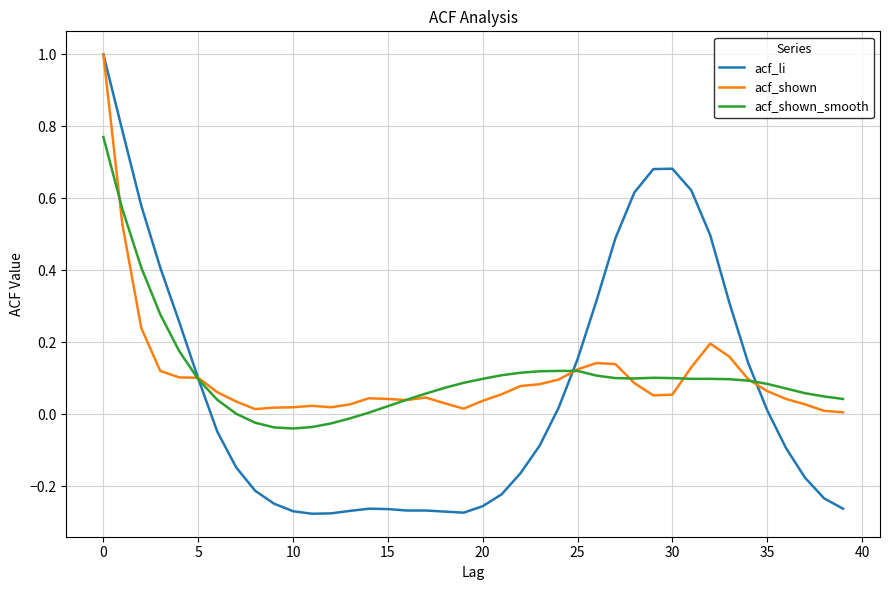

What is the maximum value shown in the chart?

1.0